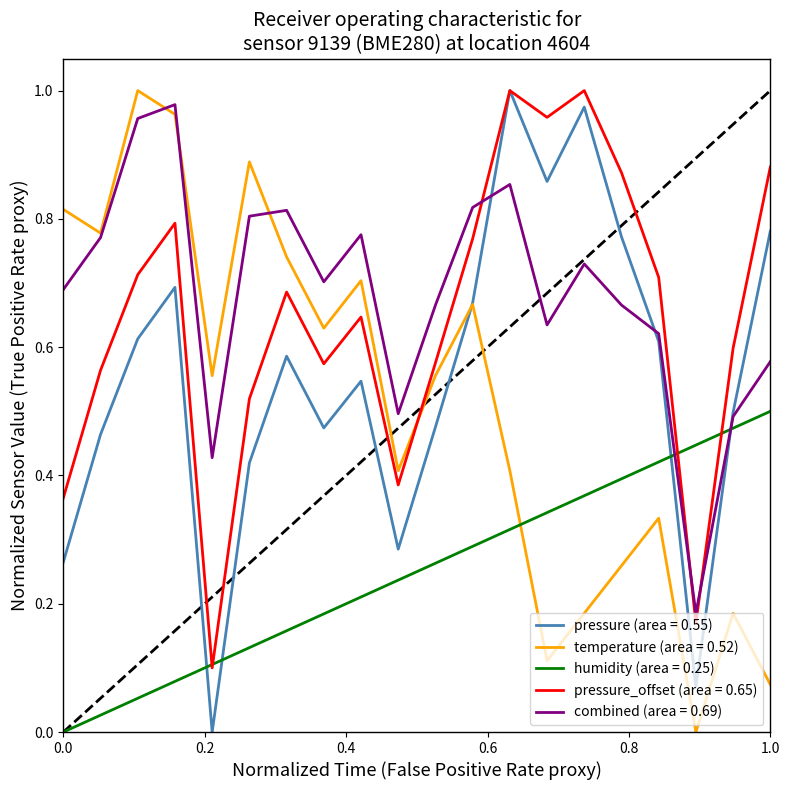

True or false: humidity (area = 0.25) and temperature (area = 0.52) cross at least once.

True